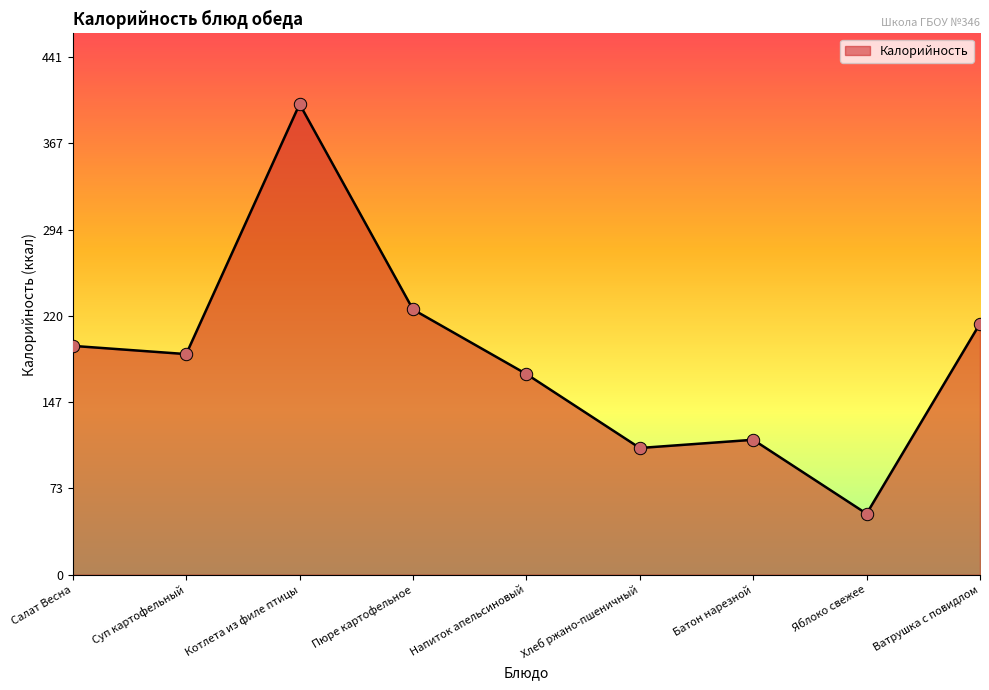

Approximately how many times larger is the value at Ватрушка с повидлом compared to Напиток апельсиновый?

1.3